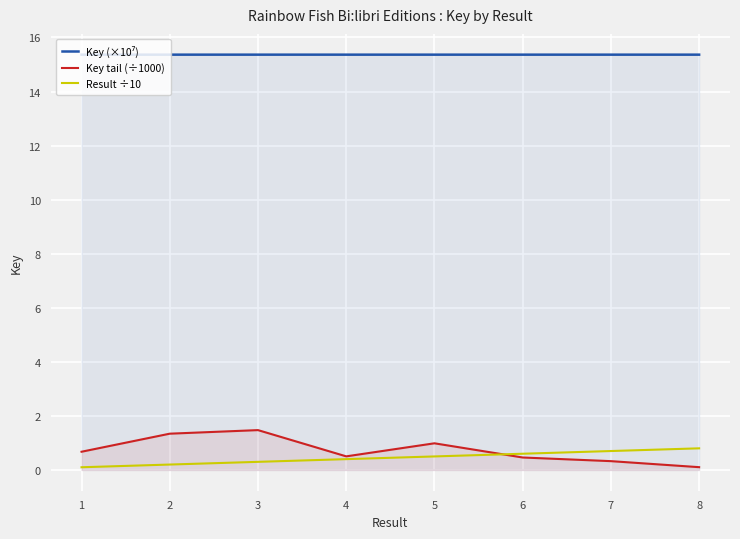

True or false: Key (×10⁷) and Key tail (÷1000) intersect in this chart.

False